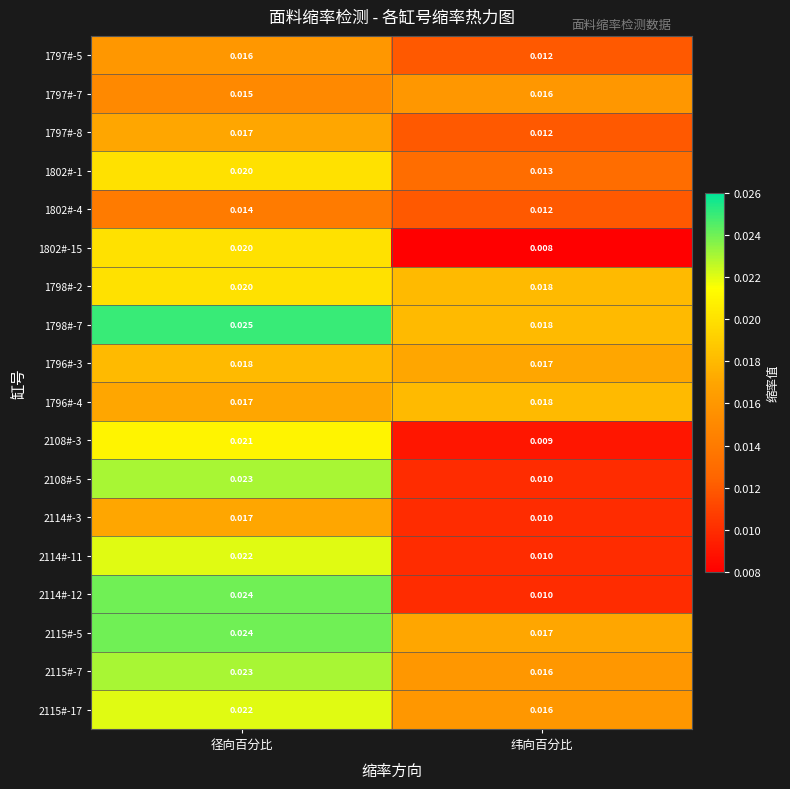

List the labels in order of 2115#-17 value, largest first.

径向百分比, 纬向百分比